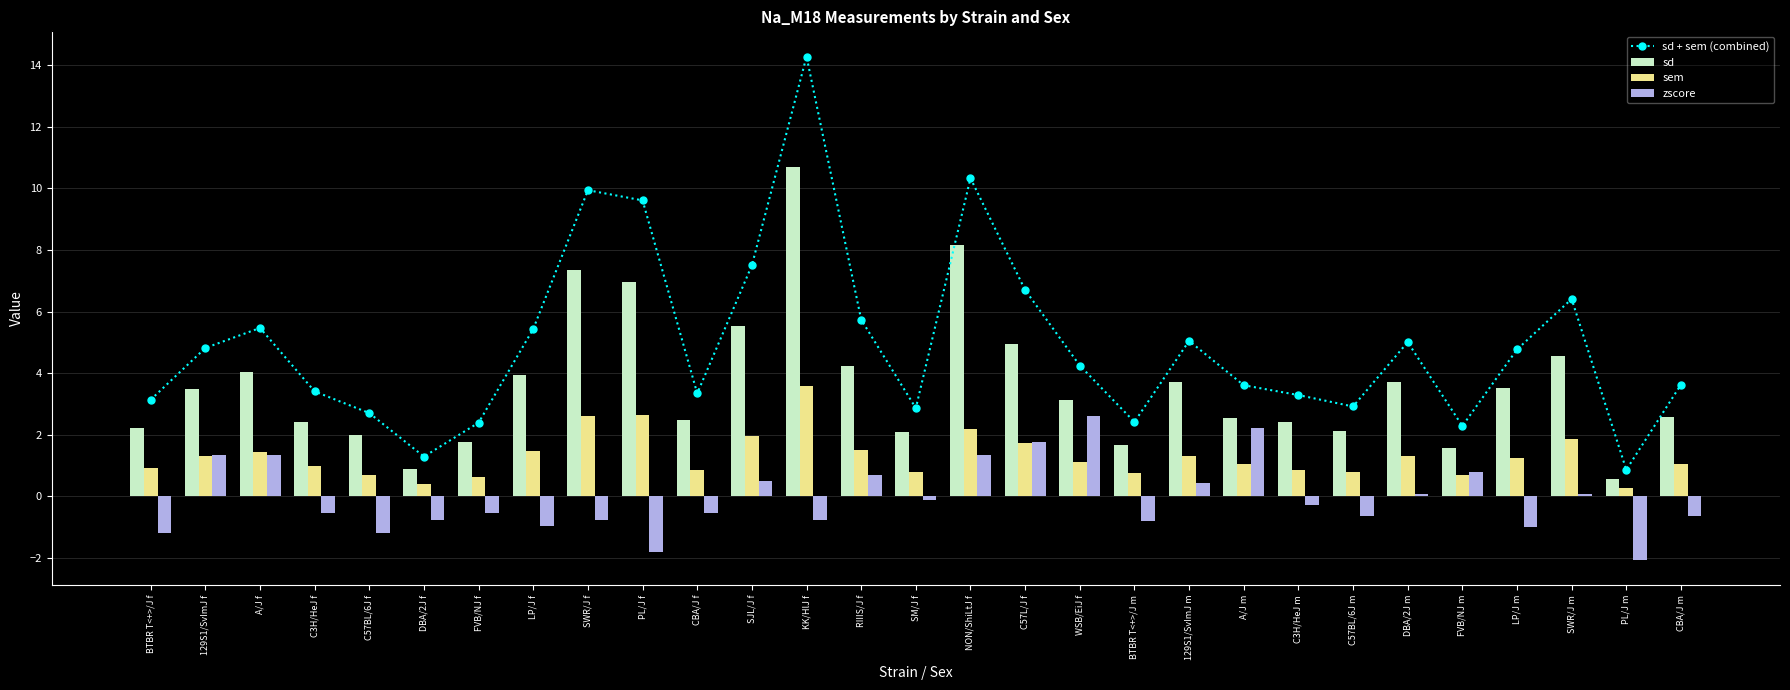

What is the label of the 2nd bar from the left?

129S1/SvImJ f